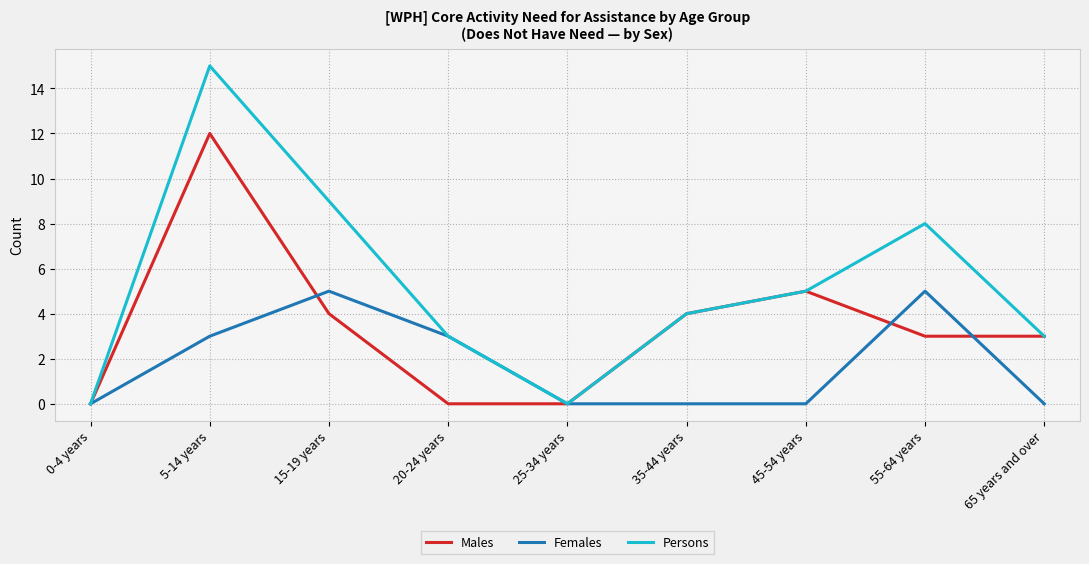

Rank the series by their maximum value, from highest to lowest.

Persons, Males, Females